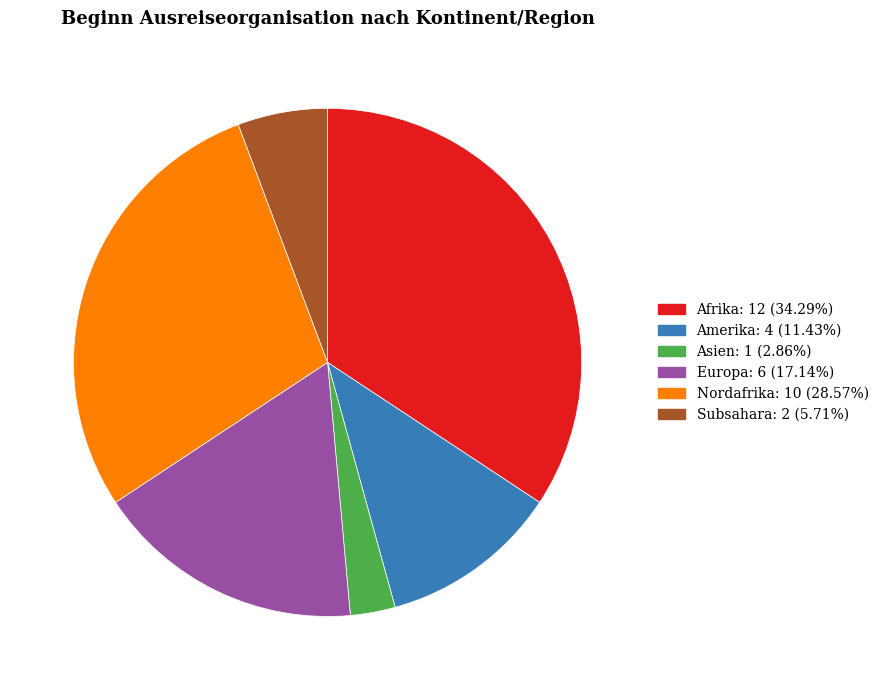

Does any single category account for the majority?

No